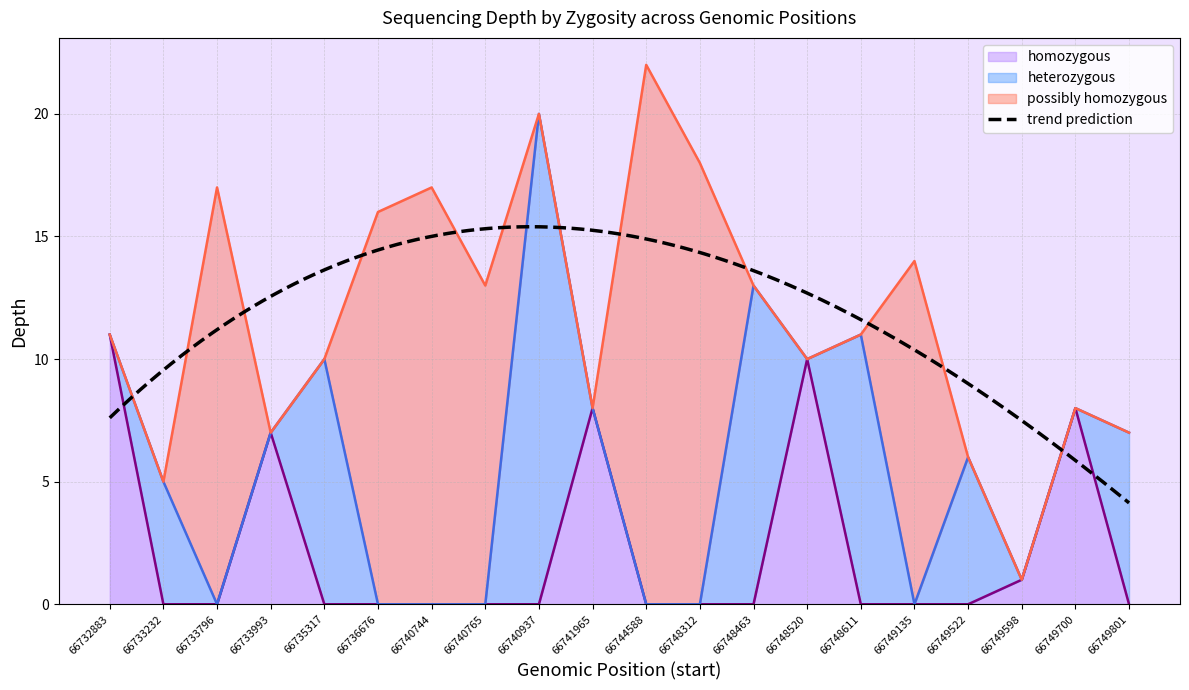

Which series has the largest total across all categories?

possibly homozygous